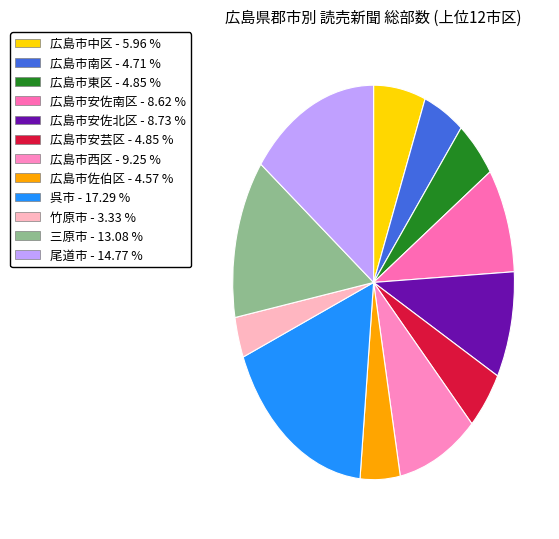

How many slices are in this pie chart?

12